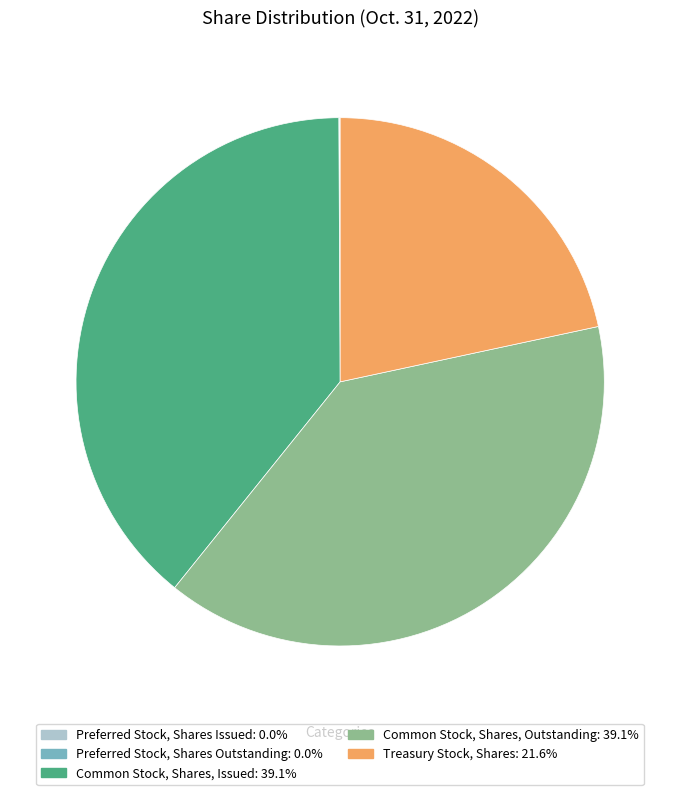

Is there a majority slice in this chart?

No